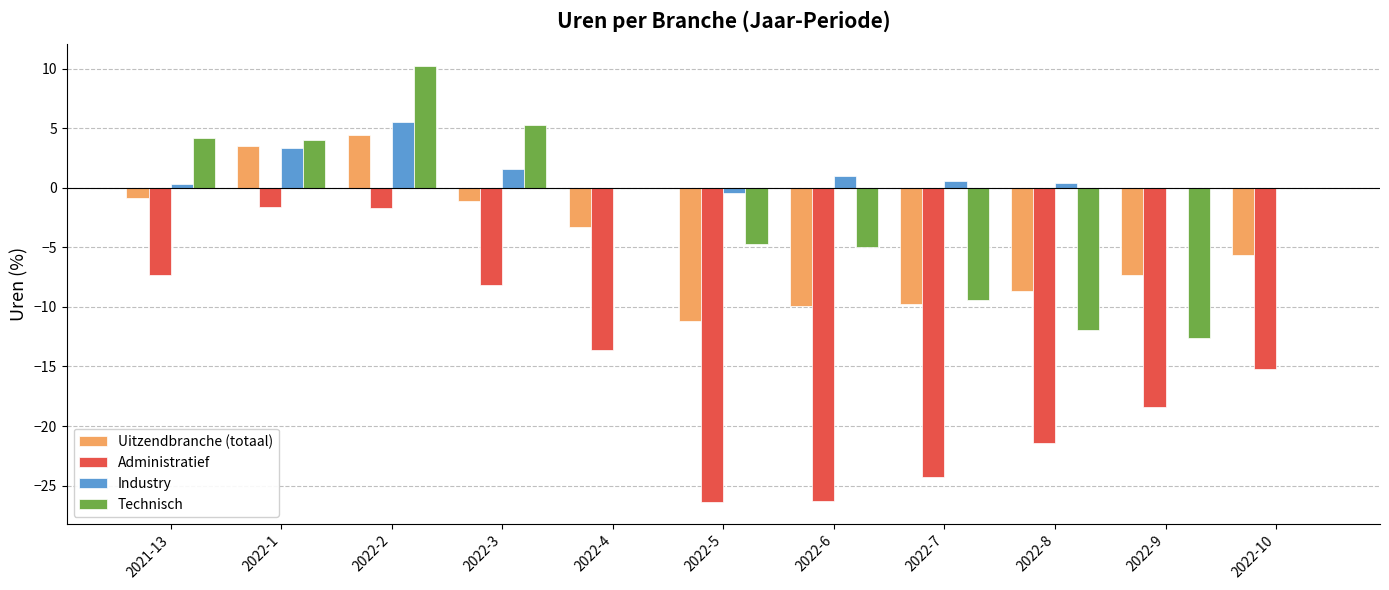

At which category is the sum across all series the highest?

2022-2